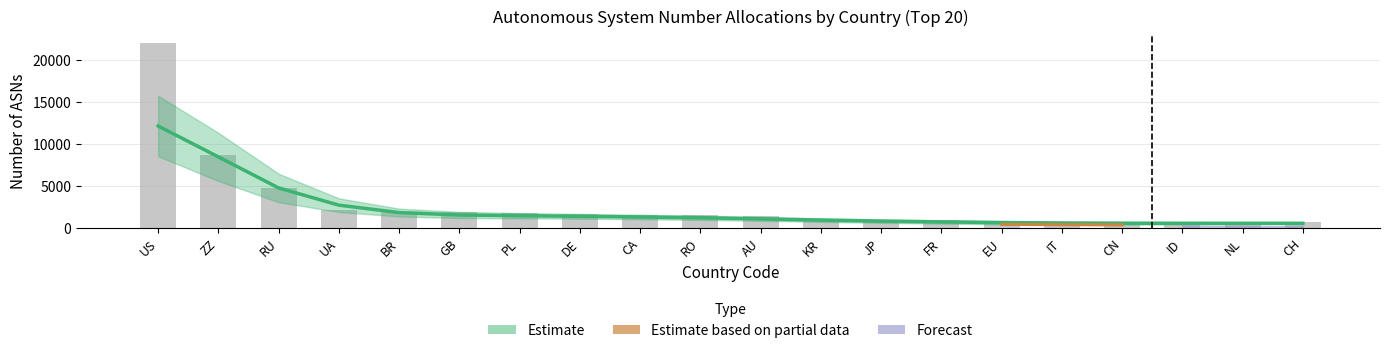

Which has a higher value, CN or NL?

CN